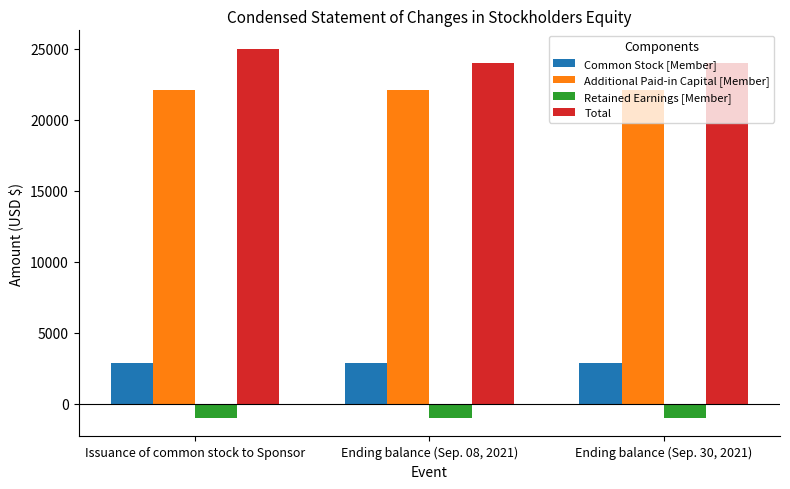

Reading left to right, extract all data points from this chart.

Common Stock [Member]: Issuance of common stock to Sponsor=2875	Ending balance (Sep. 08, 2021)=2875	Ending balance (Sep. 30, 2021)=2875
Additional Paid-in Capital [Member]: Issuance of common stock to Sponsor=22125	Ending balance (Sep. 08, 2021)=22125	Ending balance (Sep. 30, 2021)=22125
Retained Earnings [Member]: Issuance of common stock to Sponsor=-1000	Ending balance (Sep. 08, 2021)=-1000	Ending balance (Sep. 30, 2021)=-1000
Total: Issuance of common stock to Sponsor=25000	Ending balance (Sep. 08, 2021)=24000	Ending balance (Sep. 30, 2021)=24000